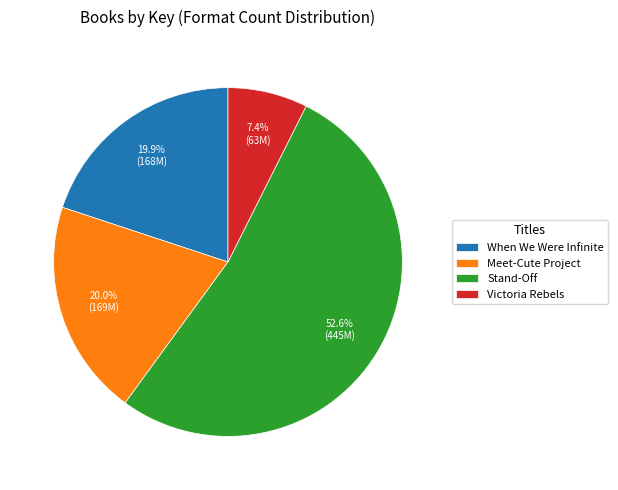

Combined, do Stand-Off and Victoria Rebels account for over 50%?

Yes